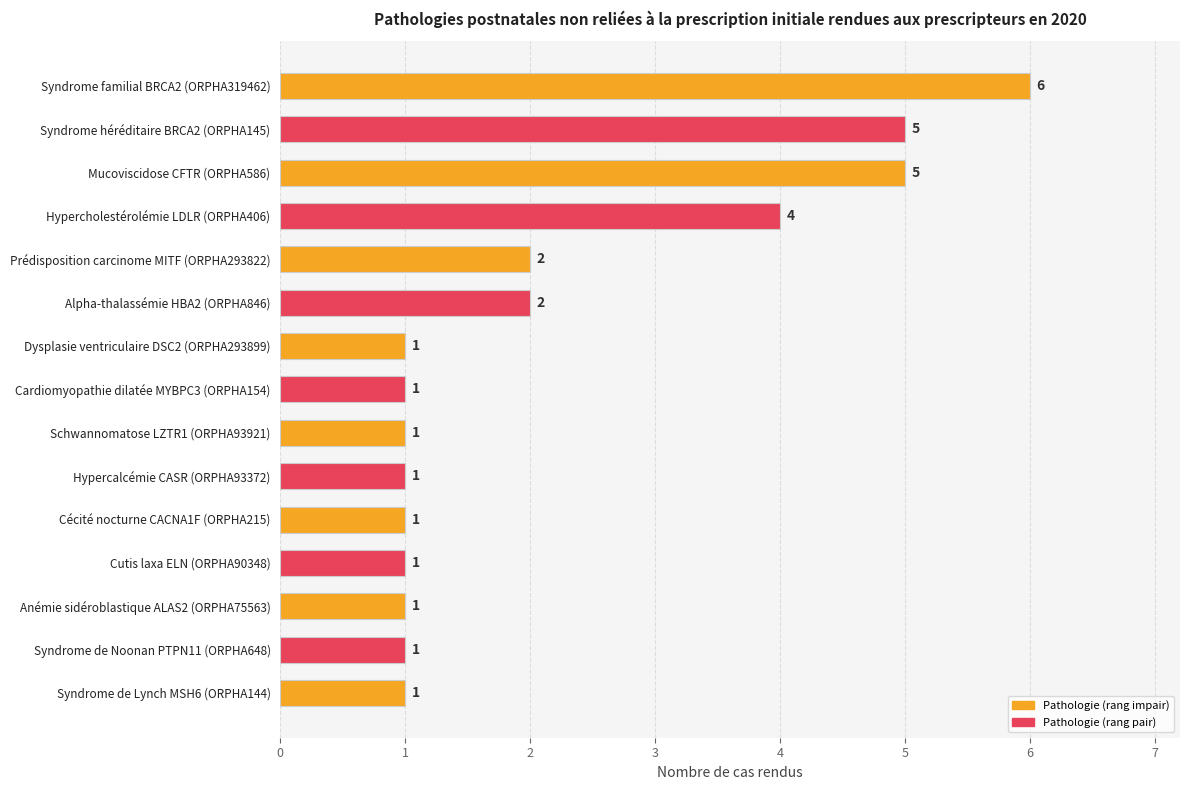

Is it true that the value at Syndrome héréditaire BRCA2 (ORPHA145) is 5?

True